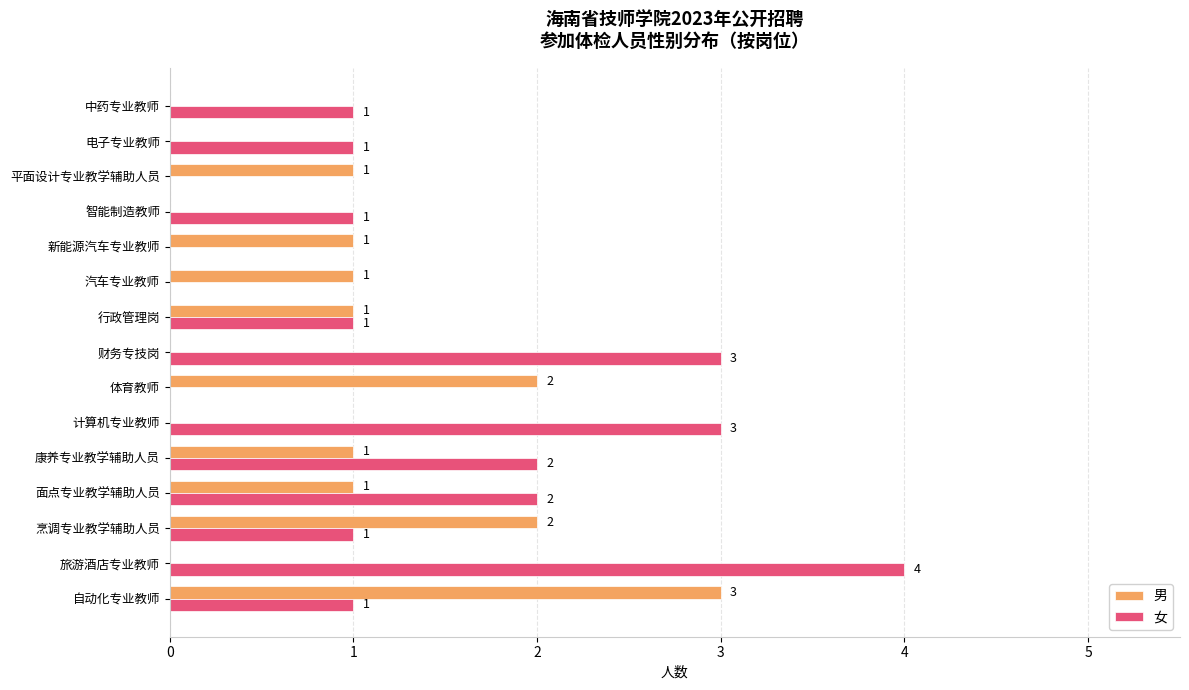

What is the total value across all series at 烹调专业教学辅助人员?

3